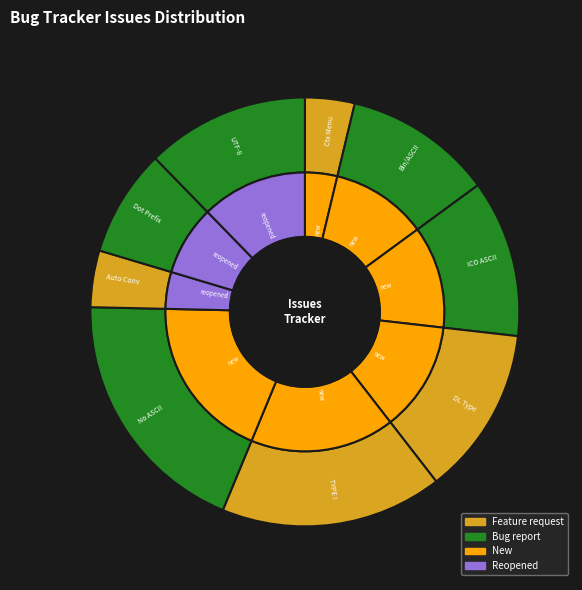

What is the change in value from Add option for ASCII auto conversion to Image files with dot prefix are ASCII?

+2497